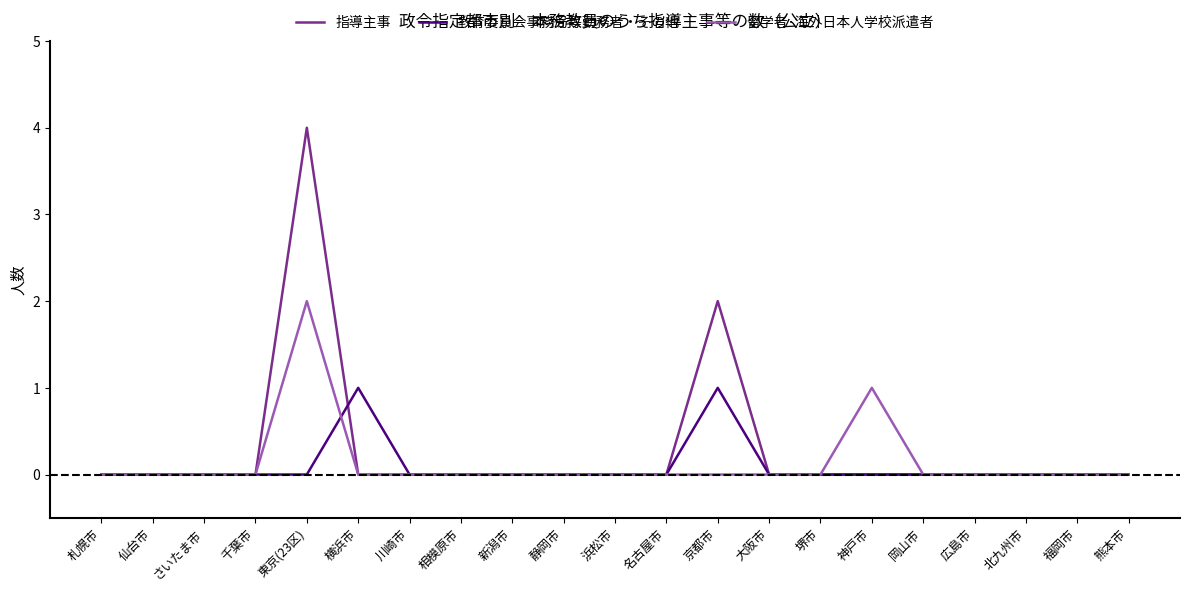

Reading right to left, what are all the values shown in this chart?

指導主事: 0	0	0	0	0	0	0	0	2	0	0	0	0	0	0	0	4	0	0	0	0
教育委員会事務局等勤務者・その他: 0	0	0	0	0	0	0	0	1	0	0	0	0	0	0	1	0	0	0	0	0
留学者･海外日本人学校派遣者: 0	0	0	0	0	1	0	0	0	0	0	0	0	0	0	0	2	0	0	0	0